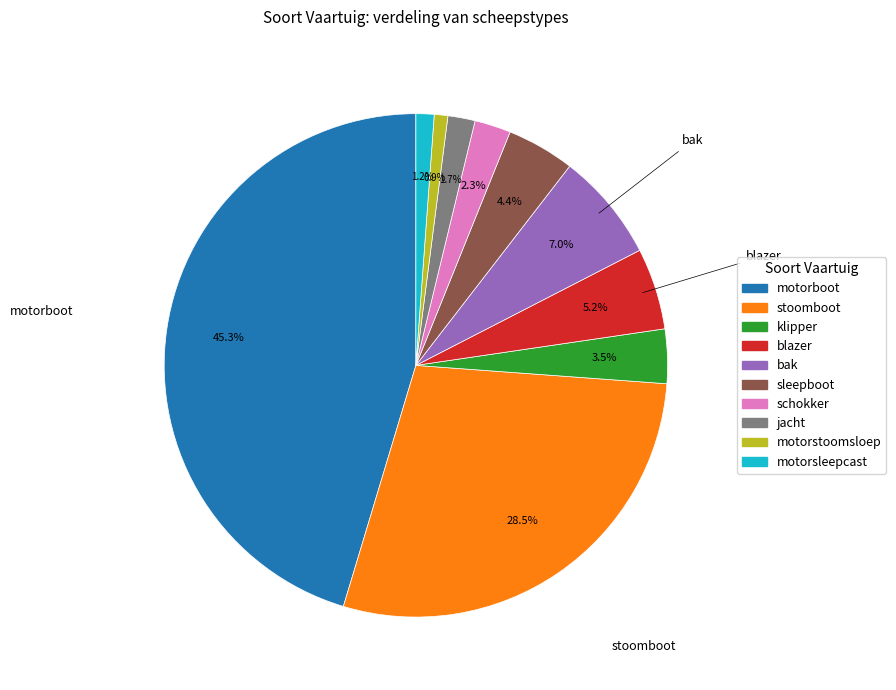

How many segments does this pie chart have?

10